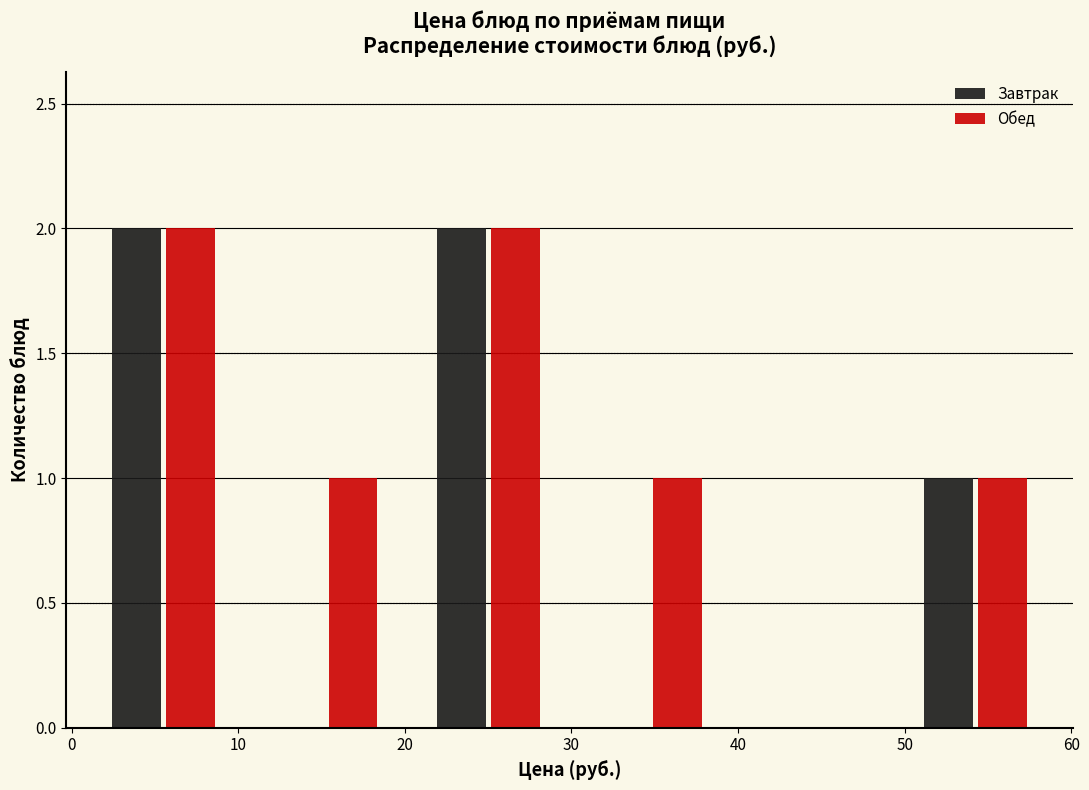

Reading left to right, transcribe this chart: for each range on the x-axis, give the height of each series' bar. Neither the bar edges nor the heights are printed on the chart, so give them approximately, as read against the axes.

1 to 10: Завтрак=2	Обед=2
10 to 20: Завтрак=0	Обед=1
20 to 30: Завтрак=2	Обед=2
30 to 40: Завтрак=0	Обед=1
40 to 49: Завтрак=0	Обед=0
49 to 59: Завтрак=1	Обед=1